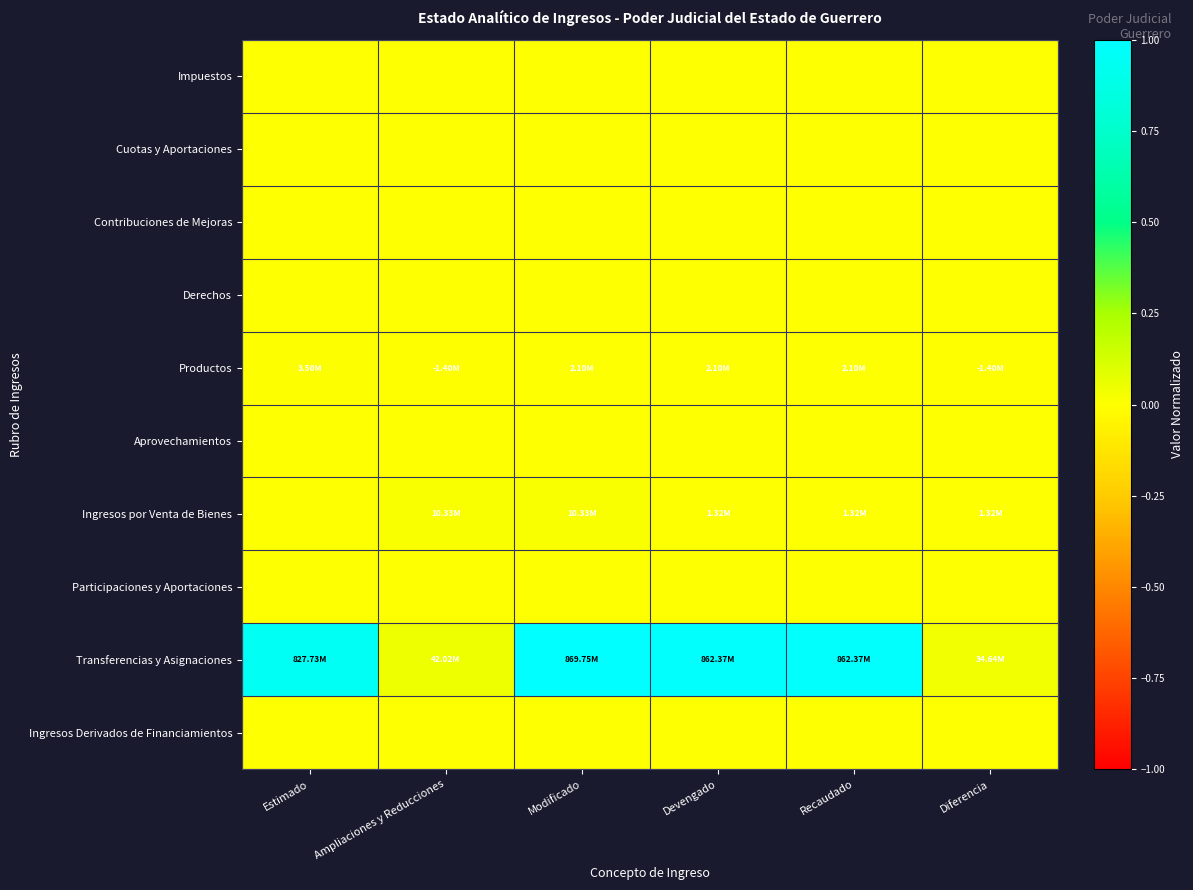

Rank the series by their maximum value, from highest to lowest.

Transferencias y Asignaciones, Ingresos por Venta de Bienes, Productos, Impuestos, Cuotas y Aportaciones, Contribuciones de Mejoras, Derechos, Aprovechamientos, Participaciones y Aportaciones, Ingresos Derivados de Financiamientos